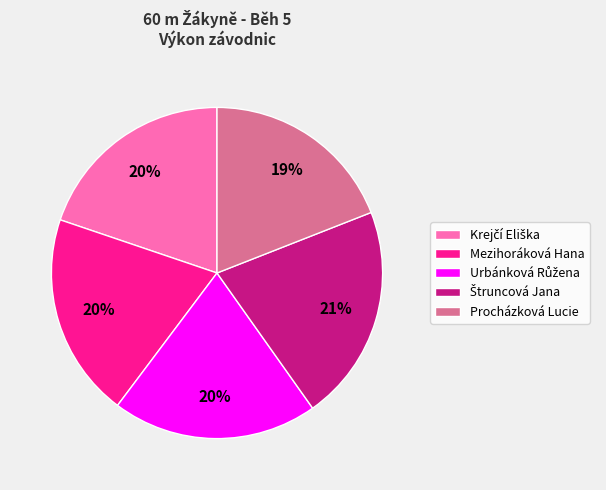

Is it true that Mezihoráková Hana is 13% of the pie?

False